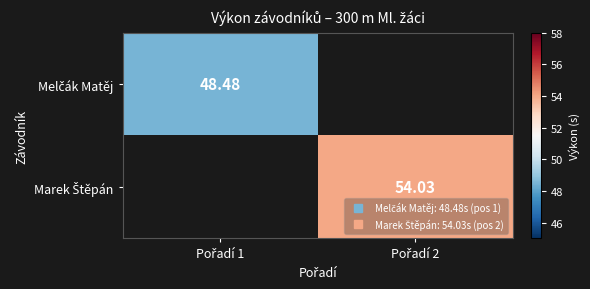

How many data points does each series have?

2